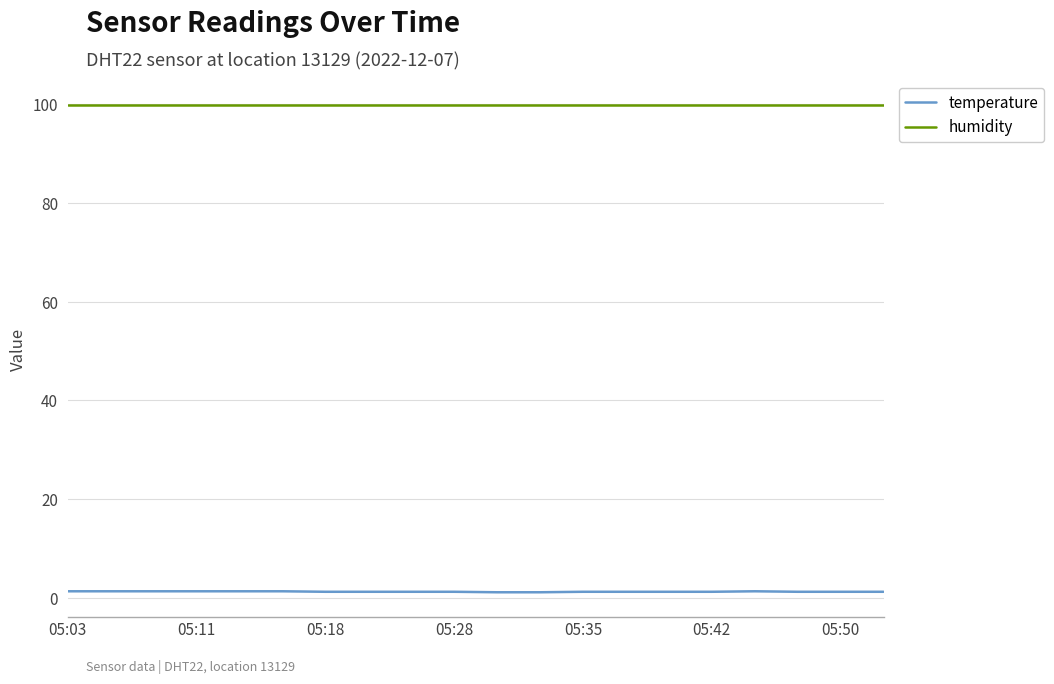

What is the lowest value of the humidity series?

99.9